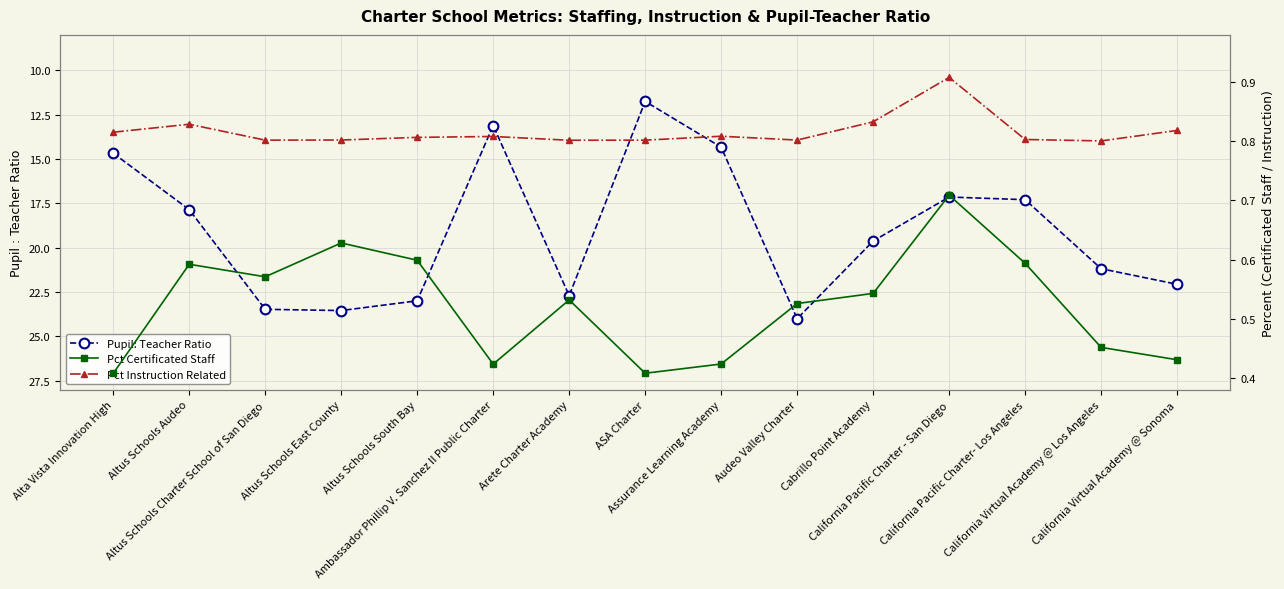

Which series changed the most between Ambassador Phillip V. Sanchez II Public Charter and California Pacific Charter- Los Angeles?

Pupil: Teacher Ratio